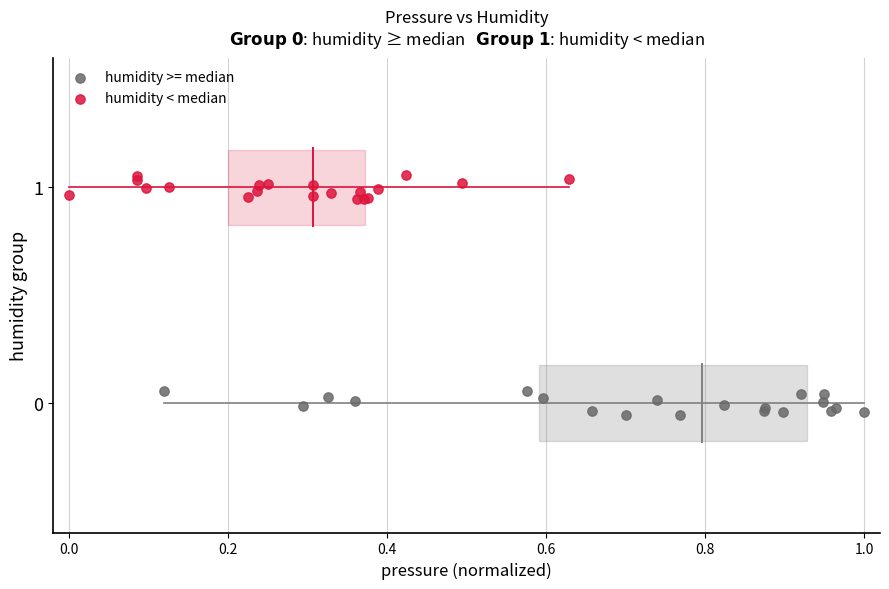

Which series reaches the maximum Y coordinate?

humidity < median